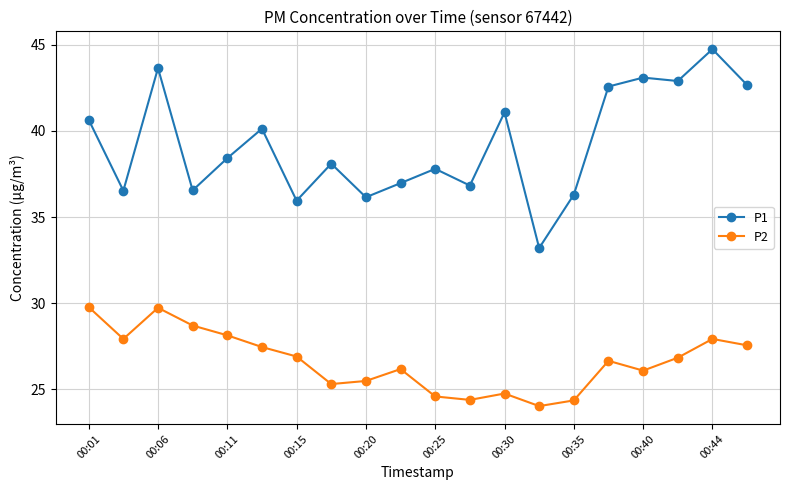

What is the average value of the P2 series?

26.6